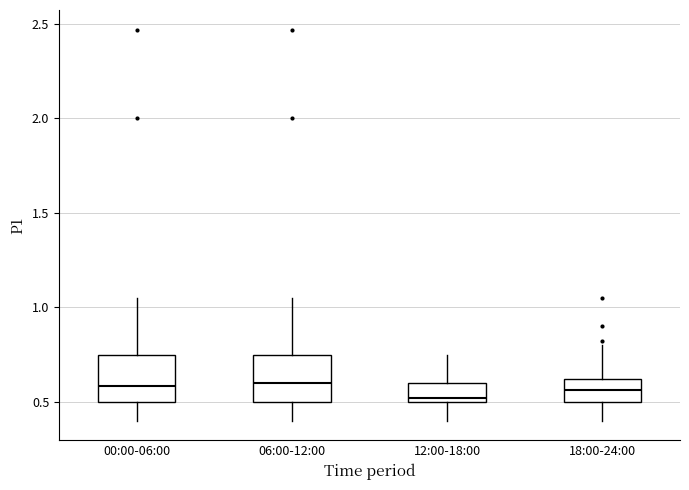

Where is the upper edge of the box for 00:00-06:00 on the y-axis? The values are not printed on the chart, so give them approximately, as read against the axis.

0.75